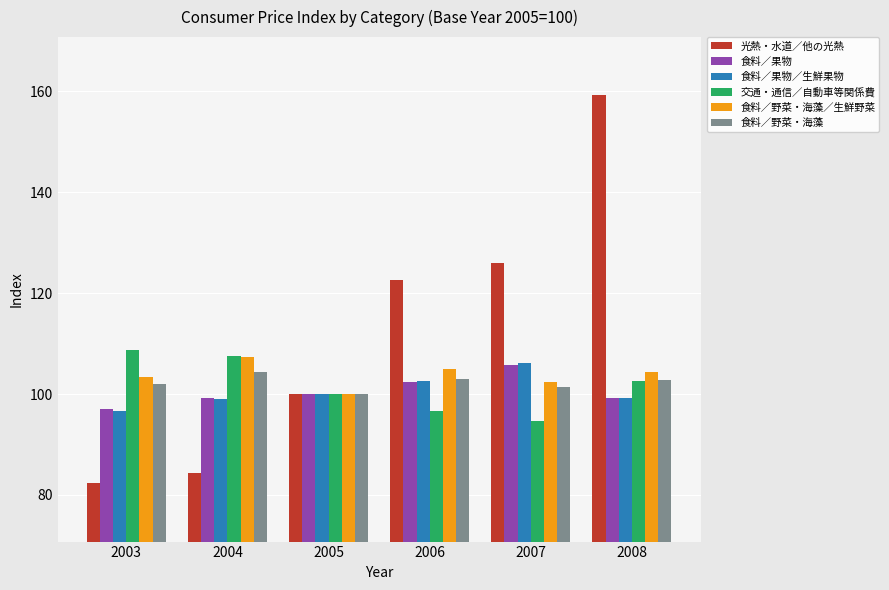

What is the approximate value of 交通・通信／自動車等関係費 at 2003?

108.7